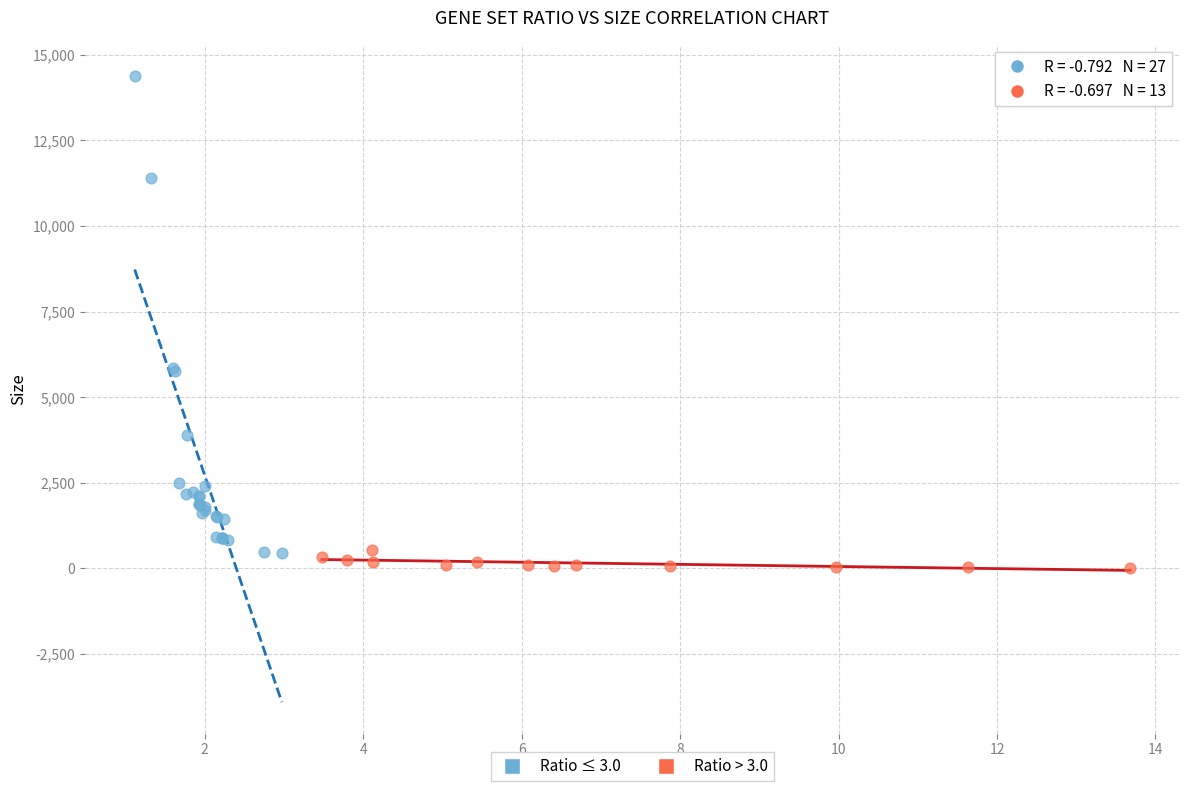

Which series has the largest Y range (max minus min)?

Ratio ≤ 3.0